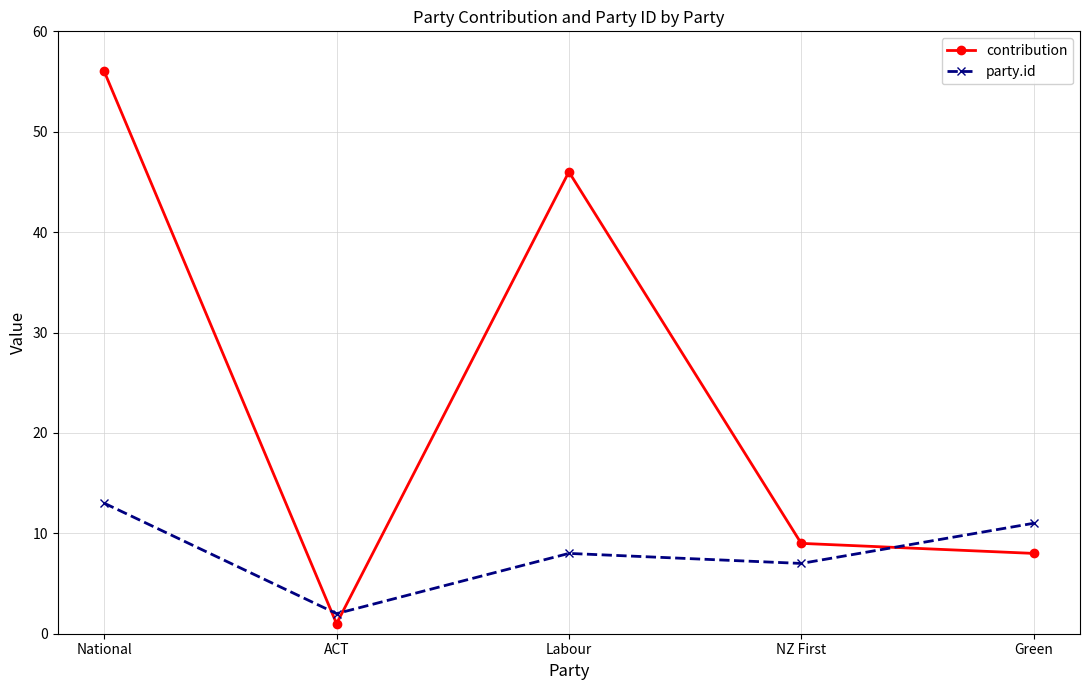

At which label does contribution first exceed 9?

National